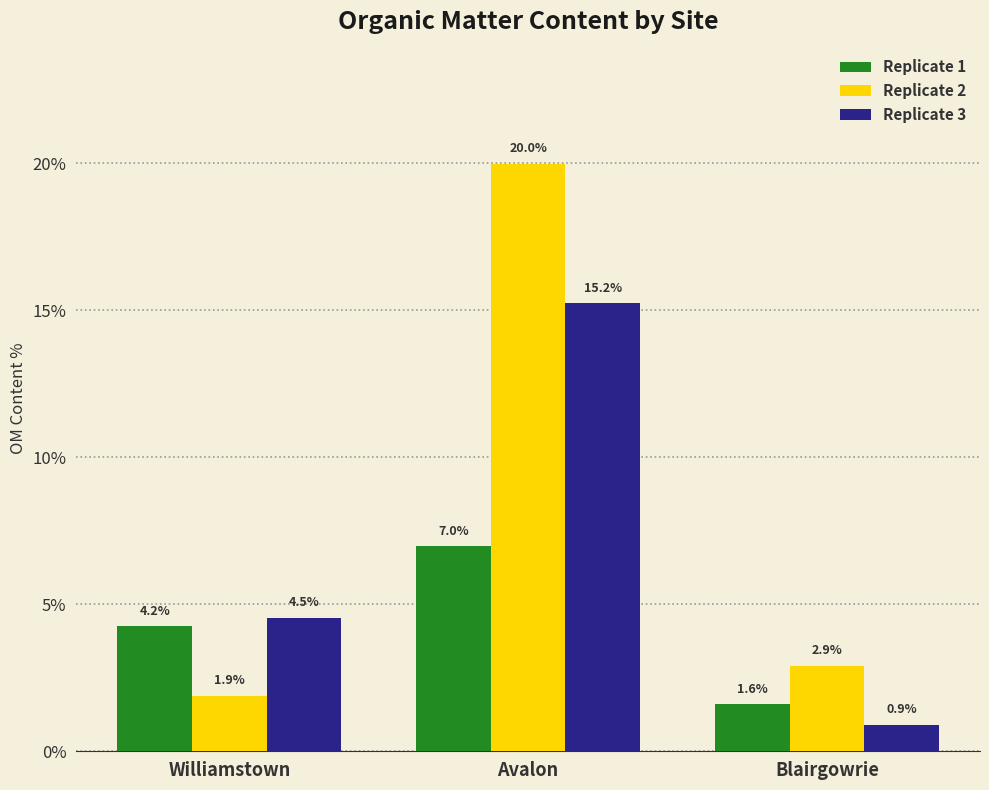

How many groups of bars are there?

3